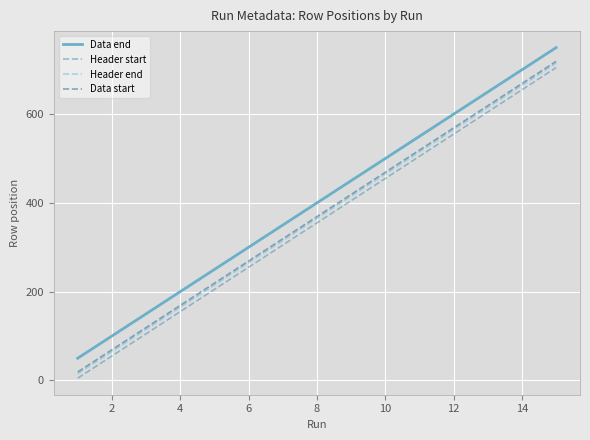

What is the minimum value shown in the chart?

5